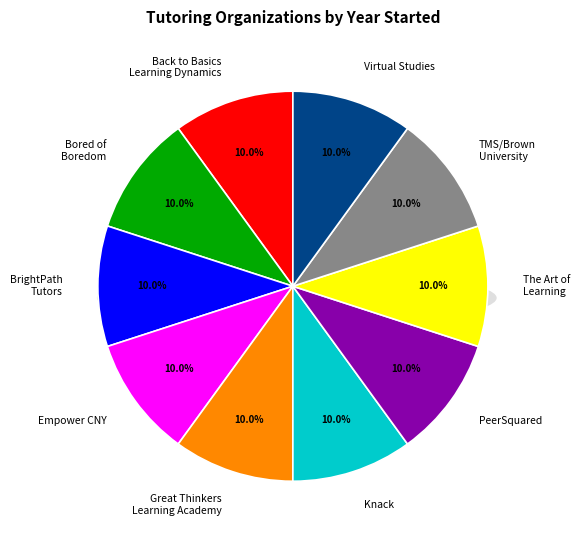

Is it true that PeerSquared is 10% of the pie?

True